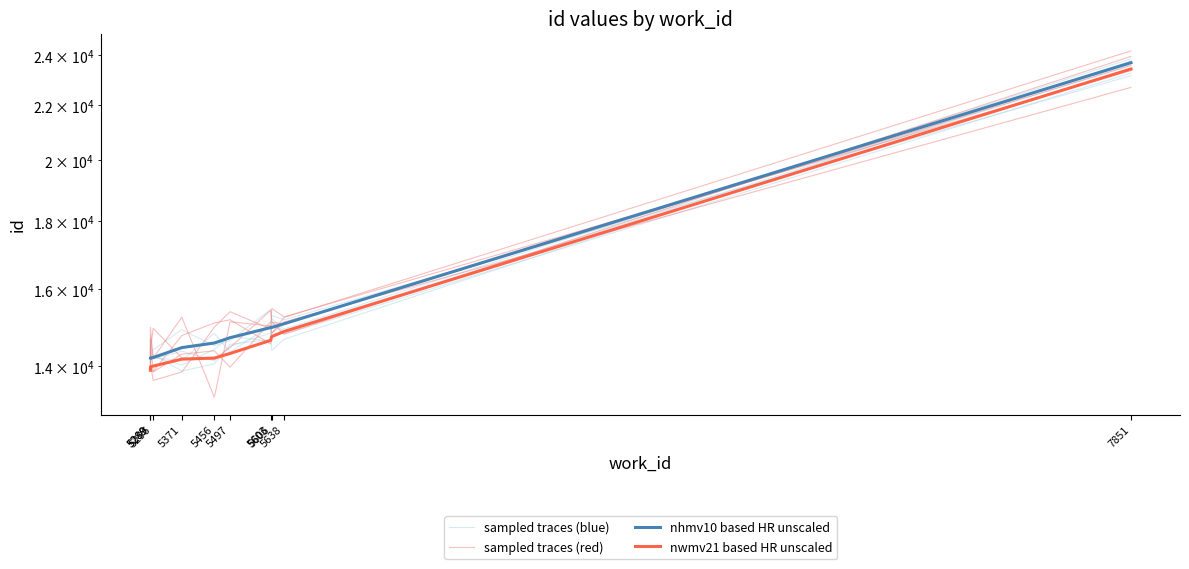

What is the difference between the highest and lowest values at 7851?

746.6